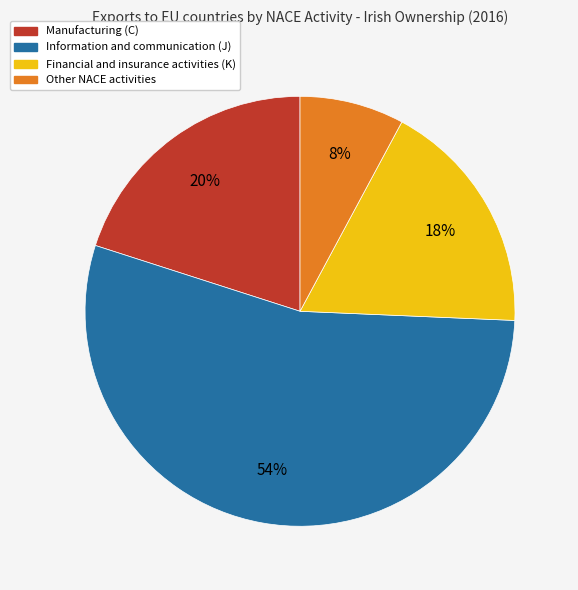

The Manufacturing (C) slice represents 20% of the pie. True or false?

True